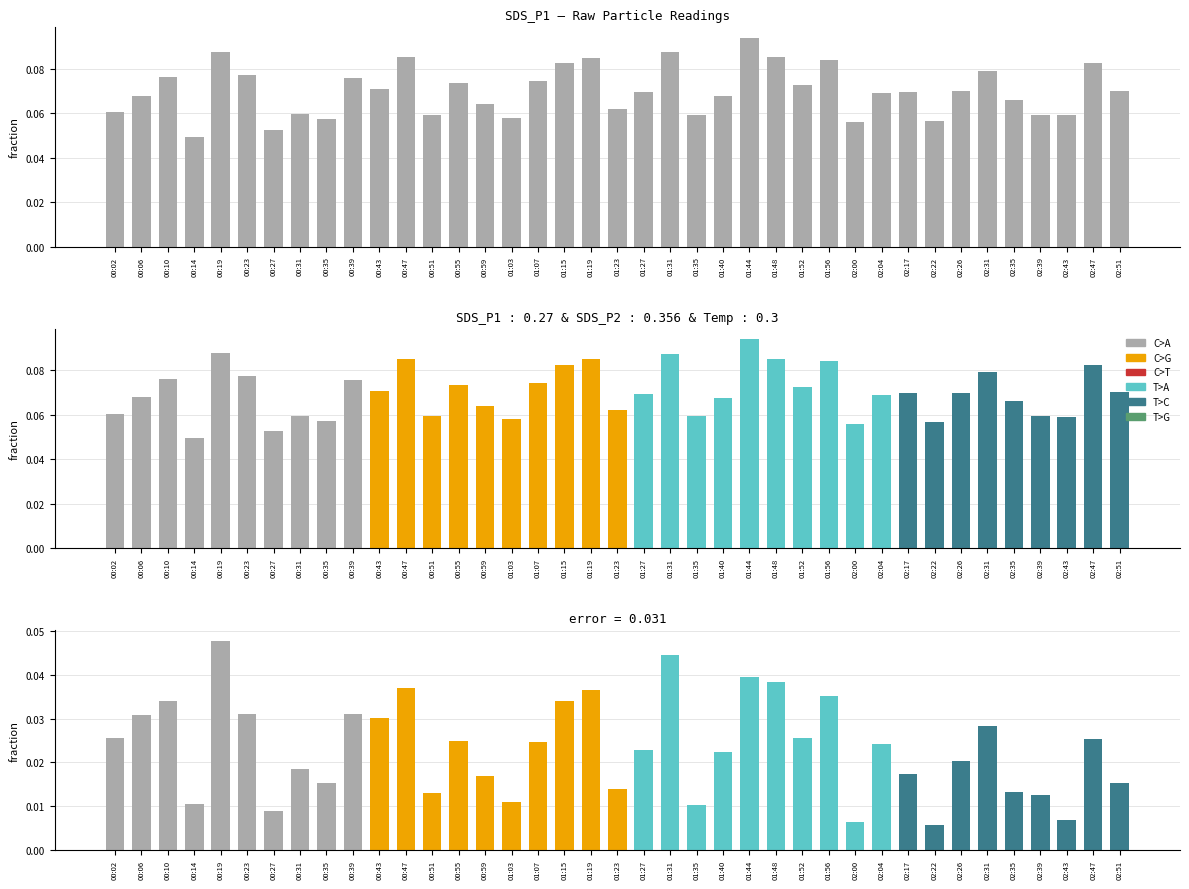

Reading right to left, what are all the values shown in this chart?

02:51=0.1	02:47=0.1	02:43=0.1	02:39=0.1	02:35=0.1	02:31=0.1	02:26=0.1	02:22=0.1	02:17=0.1	02:04=0.1	02:00=0.1	01:56=0.1	01:52=0.1	01:48=0.1	01:44=0.1	01:40=0.1	01:35=0.1	01:31=0.1	01:27=0.1	01:23=0.1	01:19=0.1	01:15=0.1	01:07=0.1	01:03=0.1	00:59=0.1	00:55=0.1	00:51=0.1	00:47=0.1	00:43=0.1	00:39=0.1	00:35=0.1	00:31=0.1	00:27=0.1	00:23=0.1	00:19=0.1	00:14=0.0	00:10=0.1	00:06=0.1	00:02=0.1